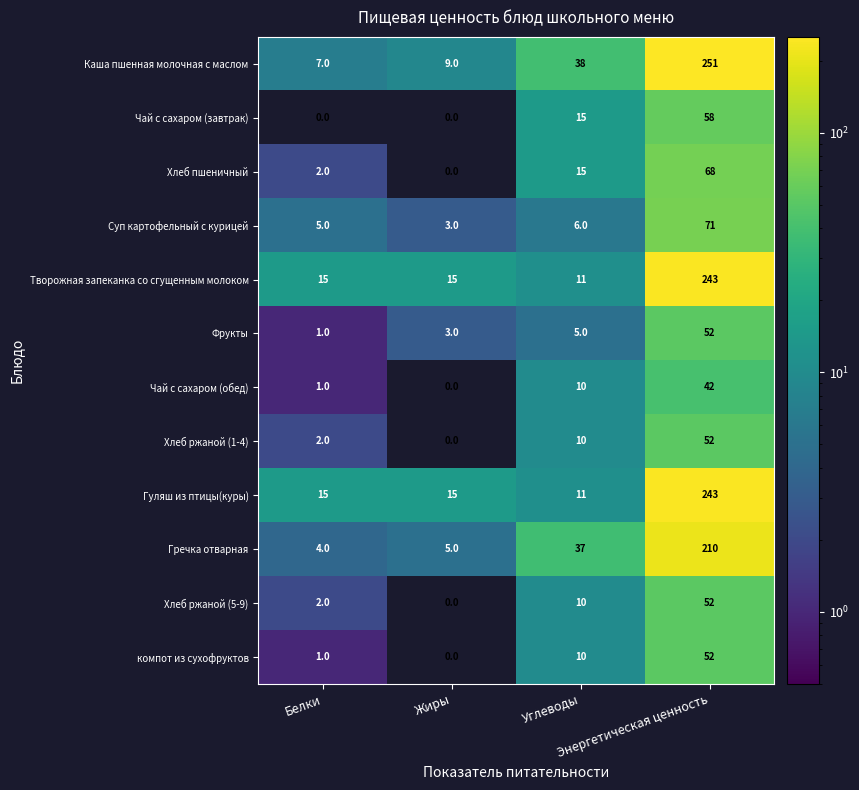

What is the lowest value of the Суп картофельный с курицей series?

3